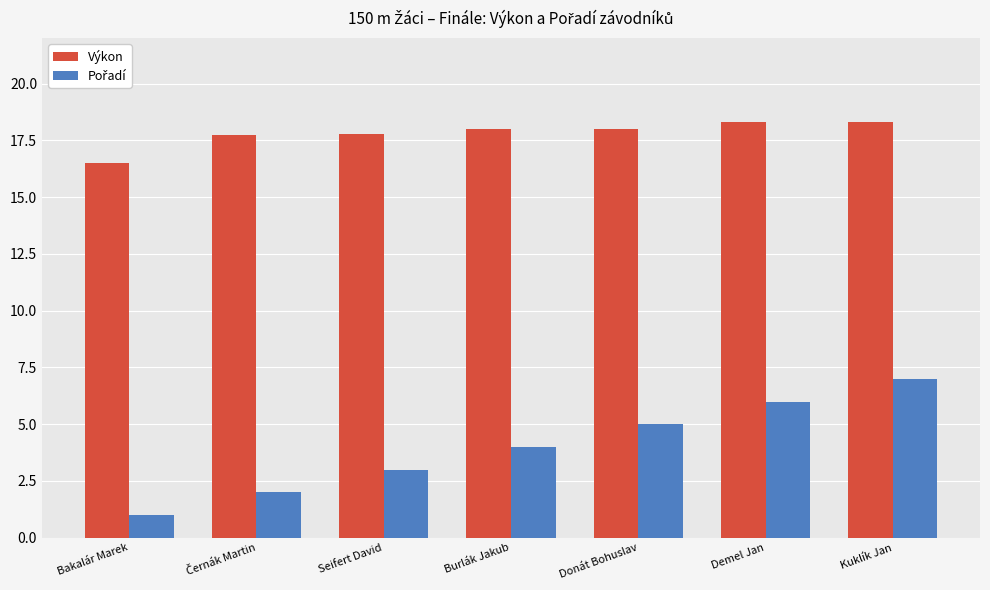

How many distinct data groups are displayed?

2